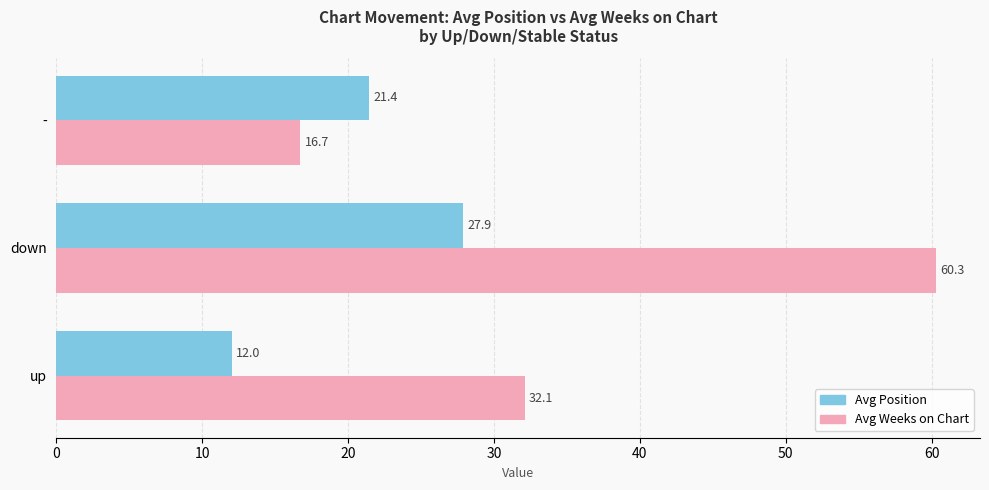

What is the average value of the Avg Weeks on Chart series?

36.4